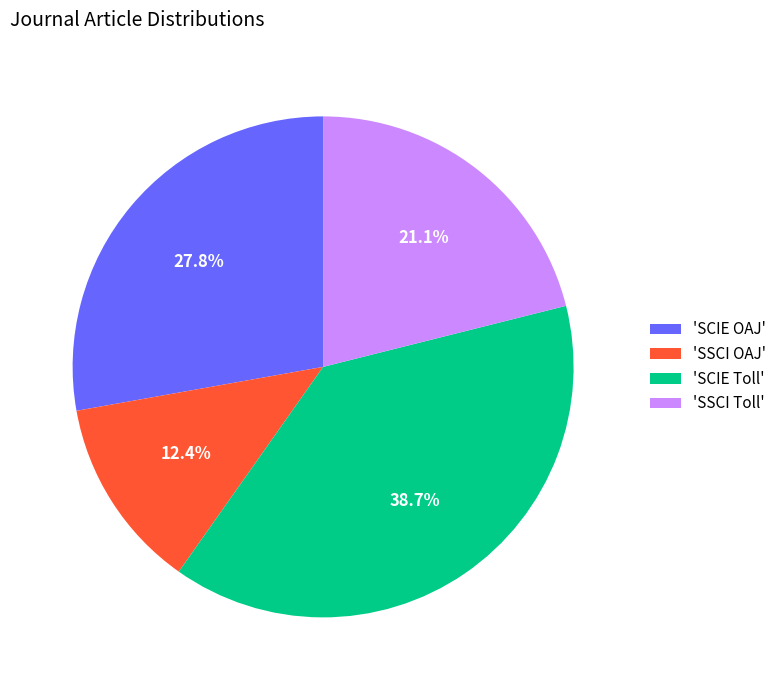

Between 'SSCI OAJ' and 'SCIE OAJ', which is larger?

'SCIE OAJ'